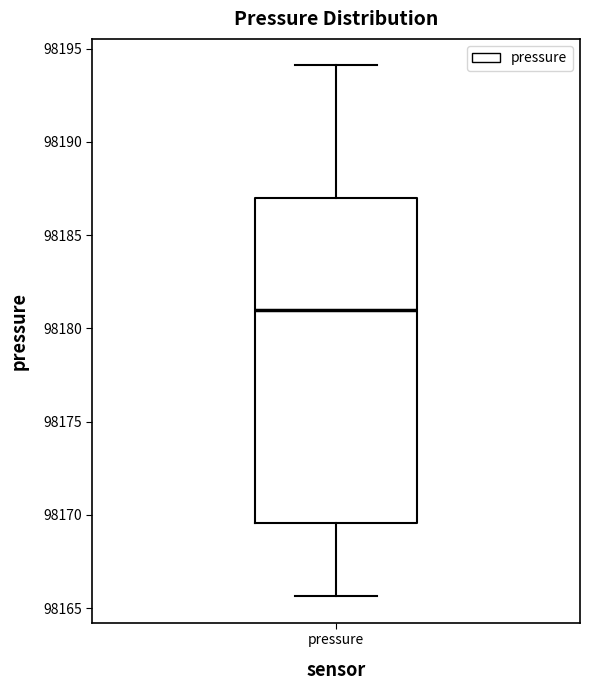

Where is the lower edge of the box for pressure on the y-axis? The values are not printed on the chart, so give them approximately, as read against the axis.

98169.5